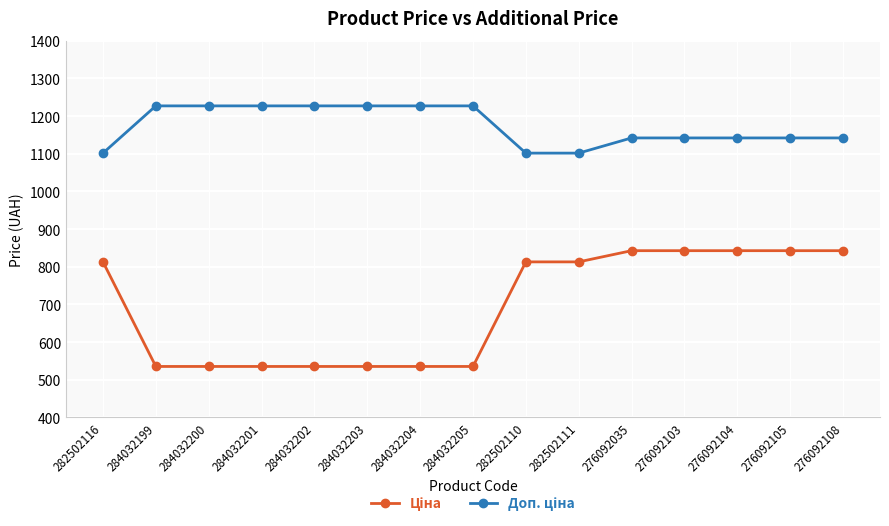

What is the spread (max minus min) of values at 282502110?

288.7